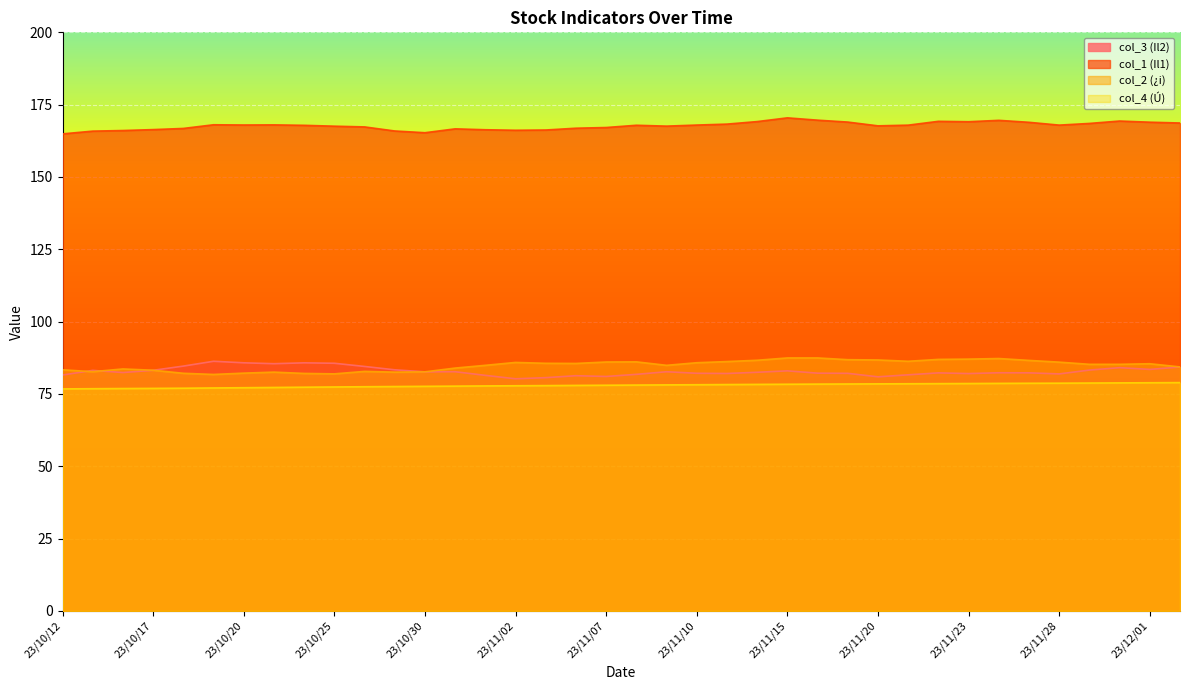

True or false: col_3 (Il2) has more than 0 interior local peaks.

True